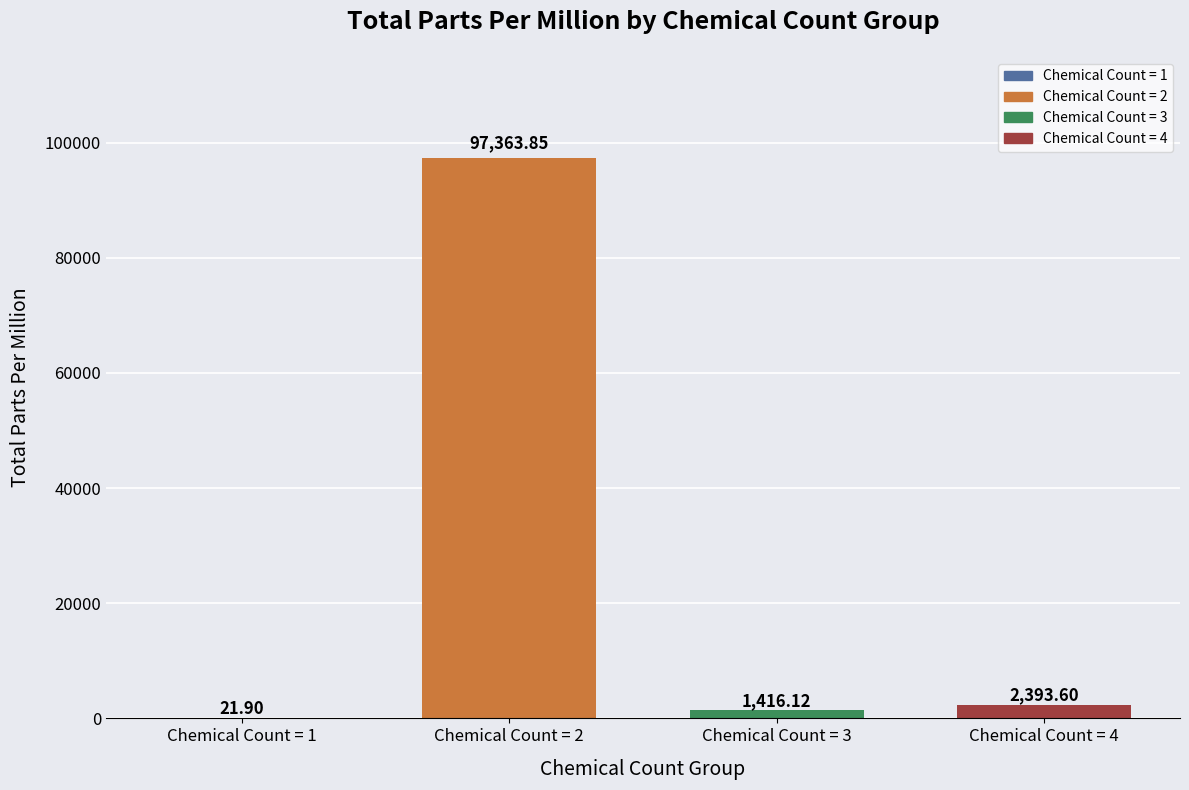

Approximately how many times larger is the value at Chemical Count = 2 compared to Chemical Count = 4?

40.7